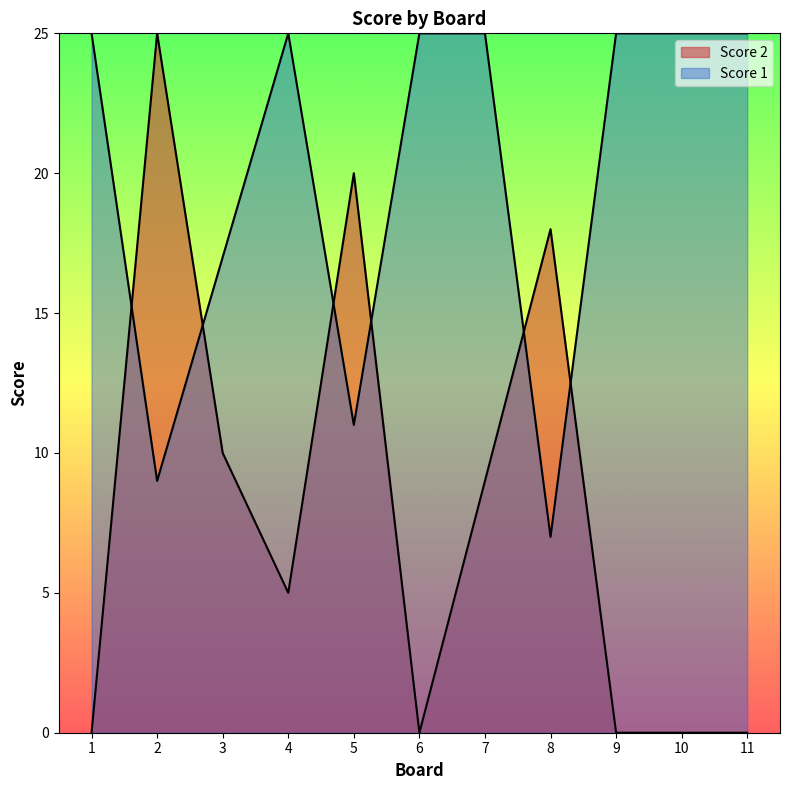

At 7, list the series in order from largest to smallest.

Score 1, Score 2